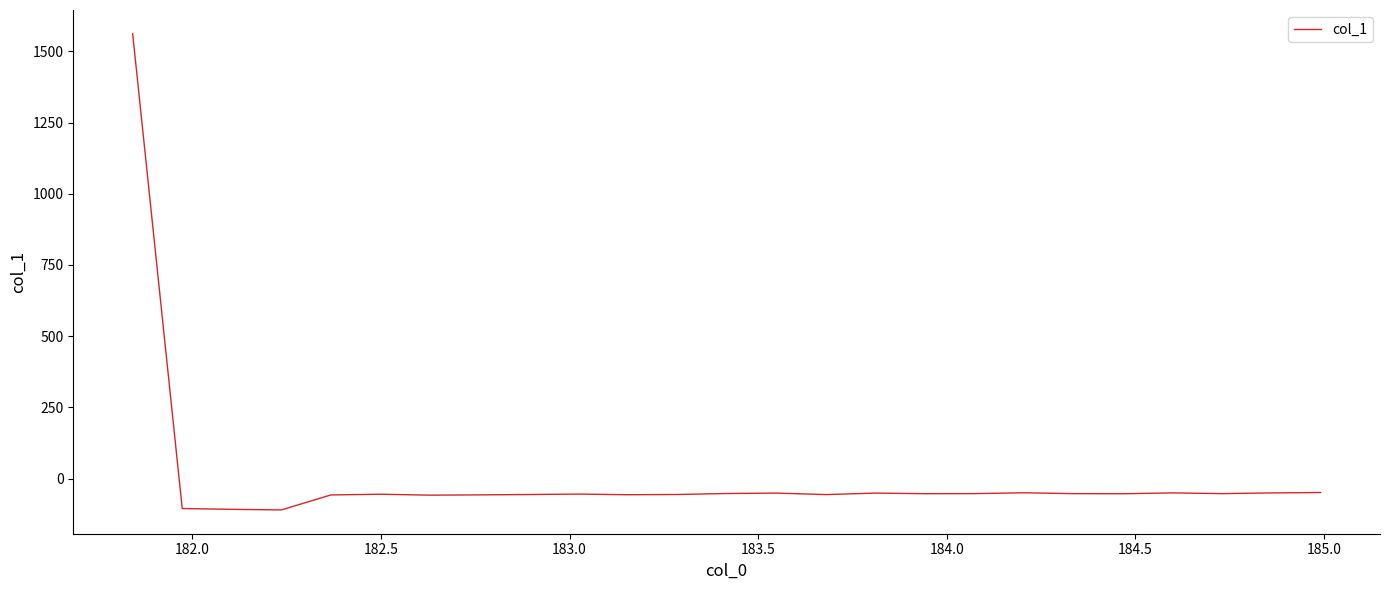

What is the maximum value shown in the chart?

1561.9